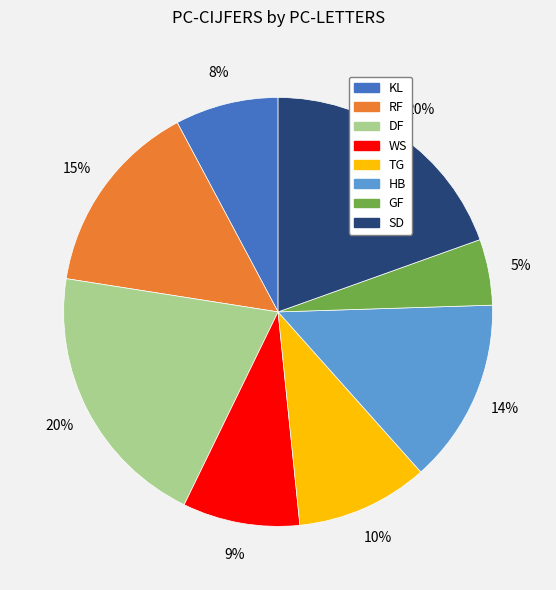

To the nearest percent, what portion does HB represent?

14%